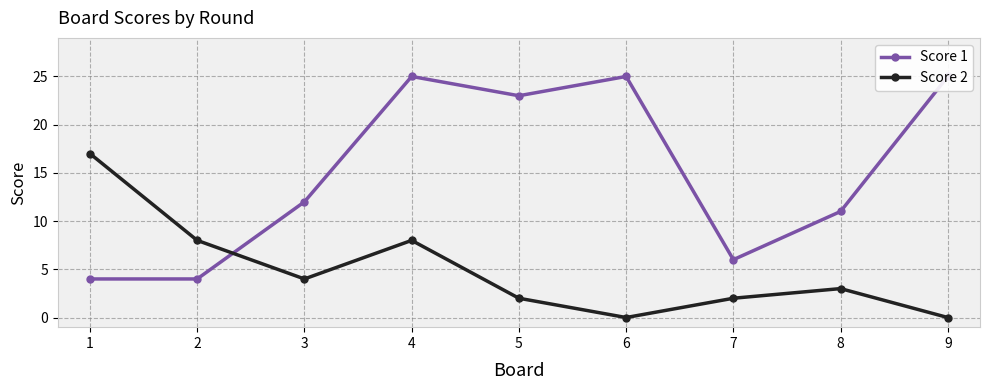

Which series has the largest total across all categories?

Score 1